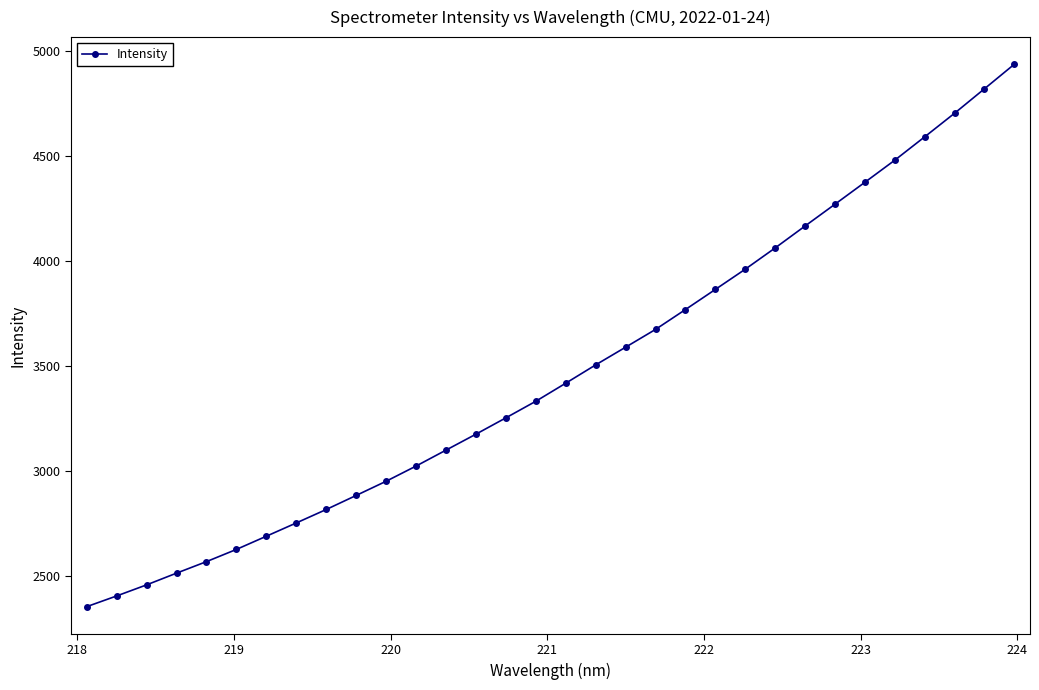

What is the difference between the maximum and minimum values?

2578.7